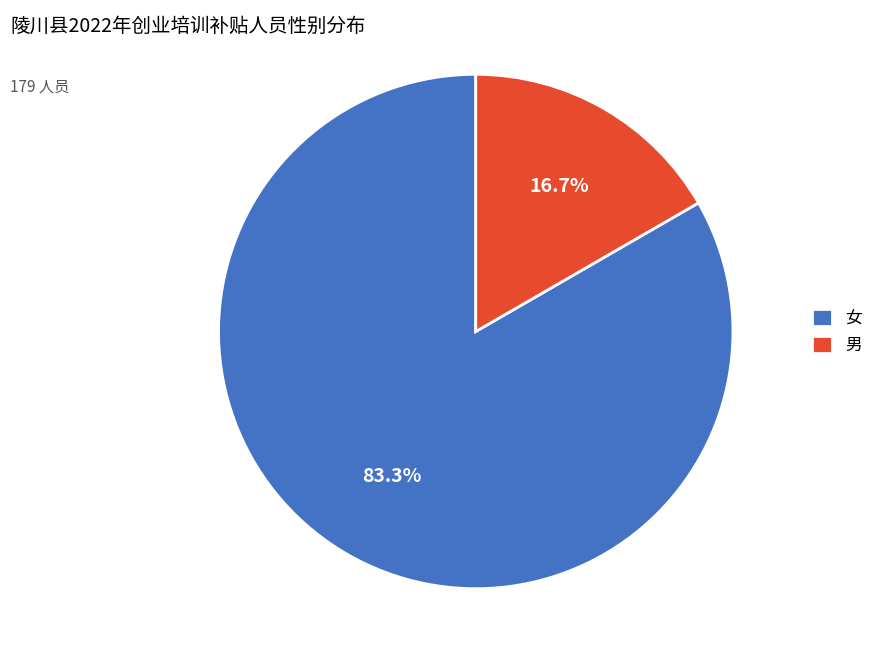

To the nearest percent, what is the difference between the 男 and 女 slice percentages?

67%